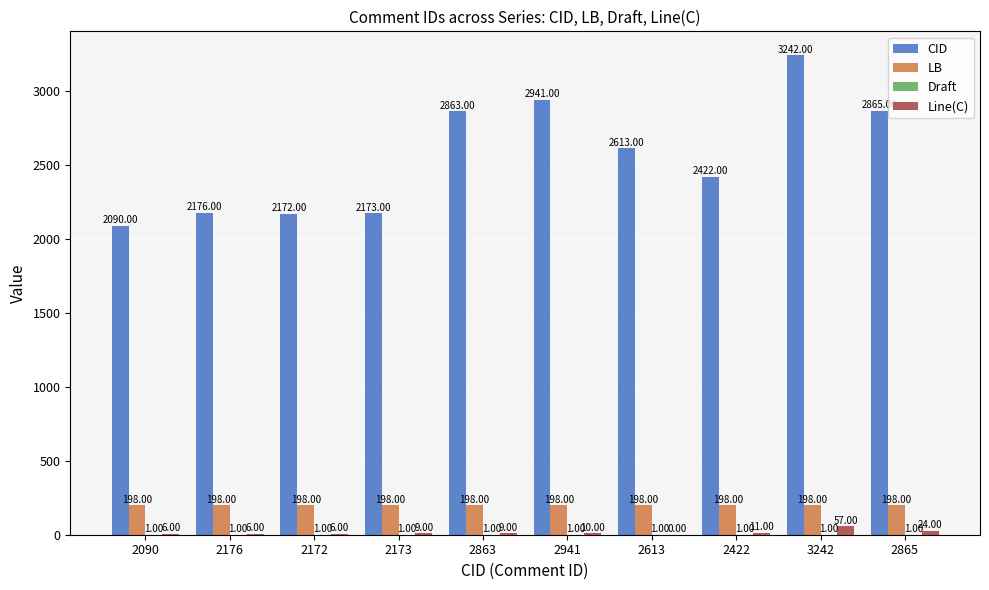

At which category is the sum across all series the highest?

3242